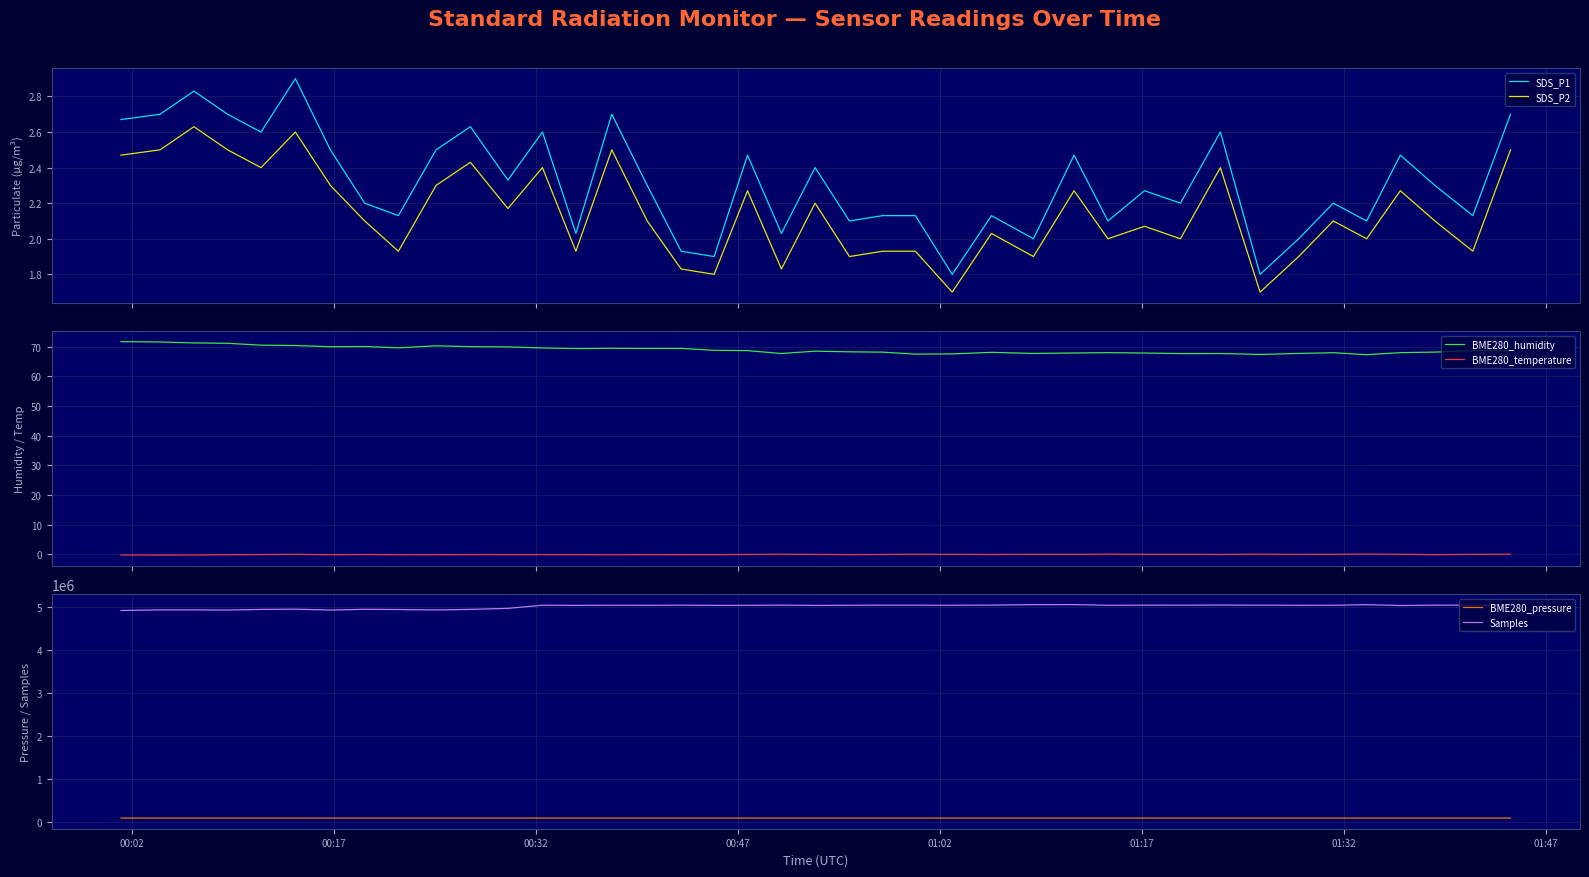

Which series has the widest spread of values?

Samples